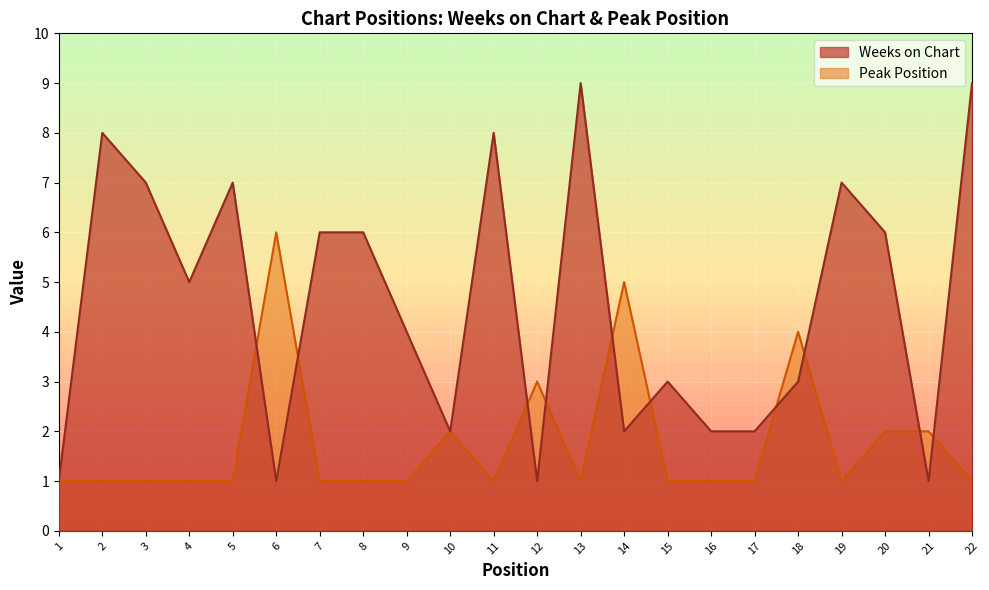

In Peak Position, how many points are lower than both neighbors (excluding endpoints)?

3